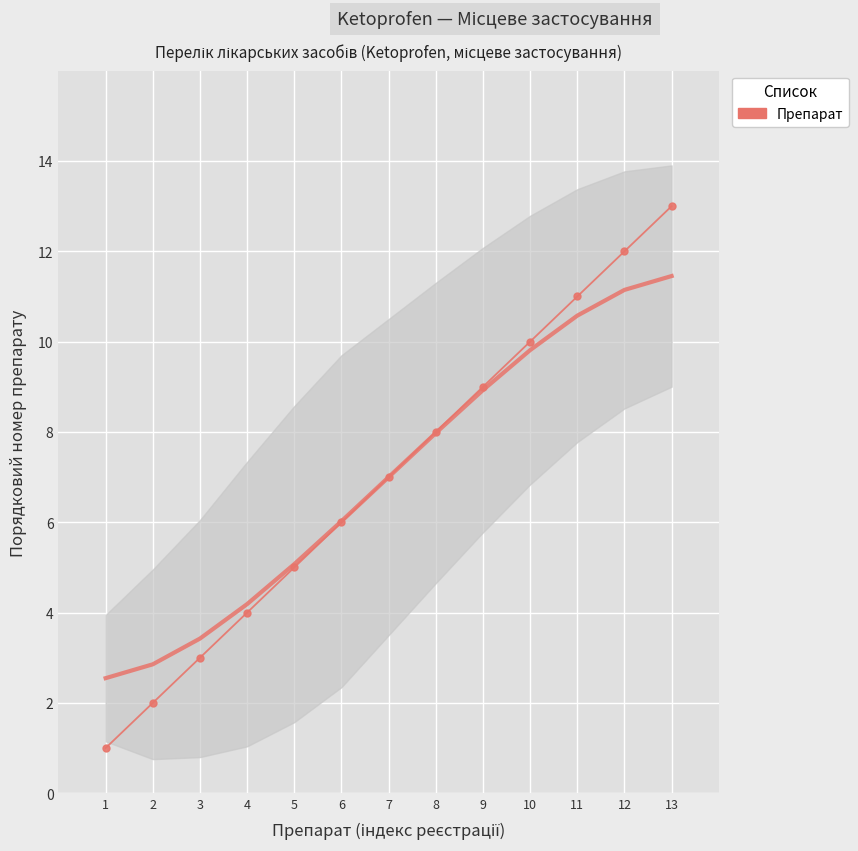

What is the average value?

7